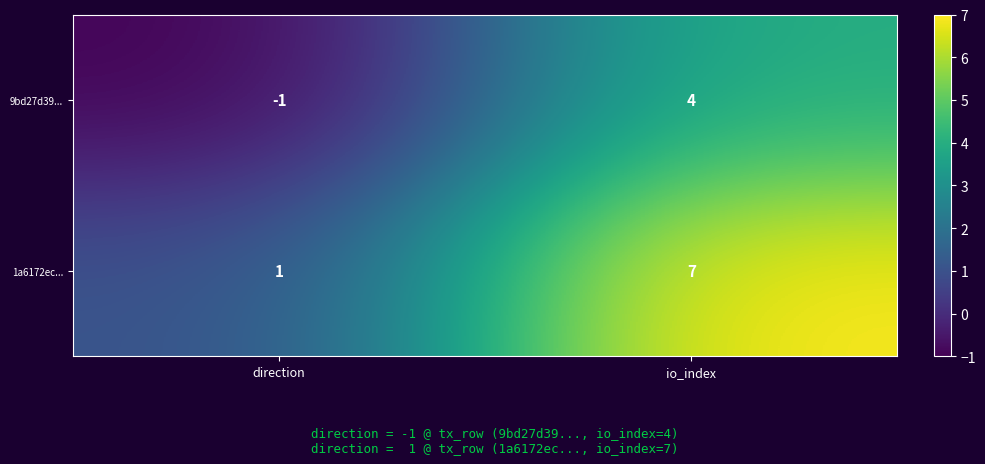

At which label is 1a6172ec... closest to 4?

direction